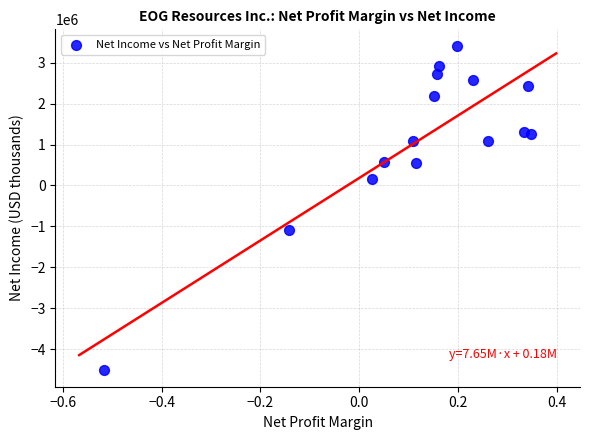

What Y value in the scatter plot is closest to -552737?

-1096686